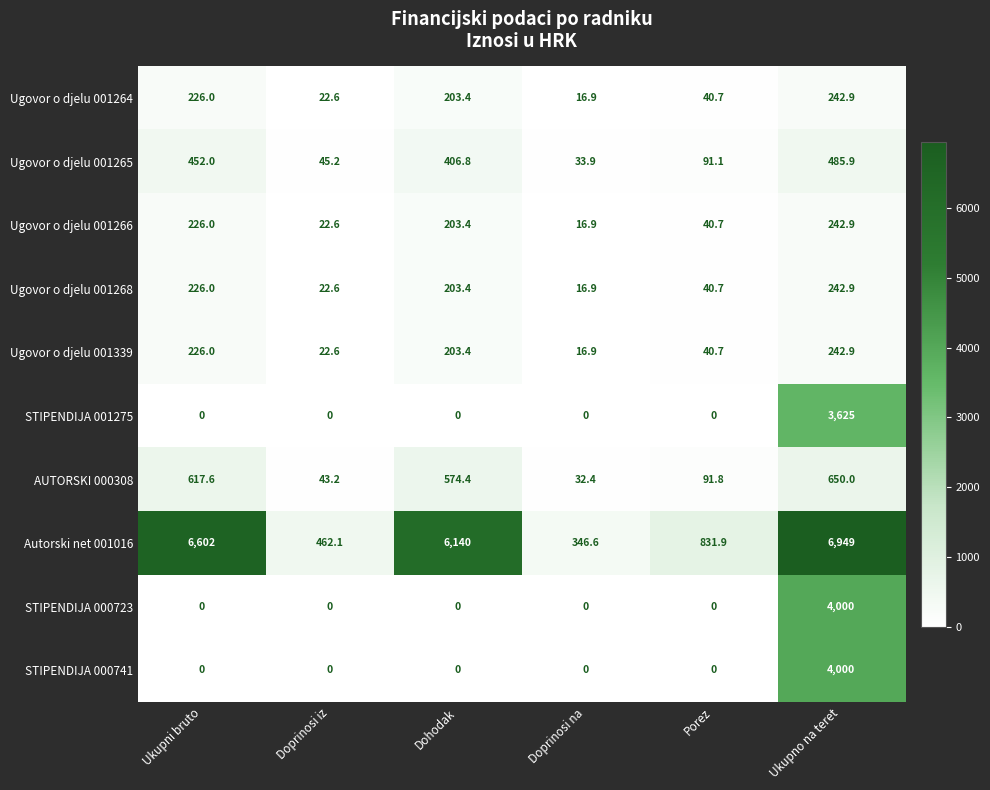

How many distinct data groups are displayed?

10